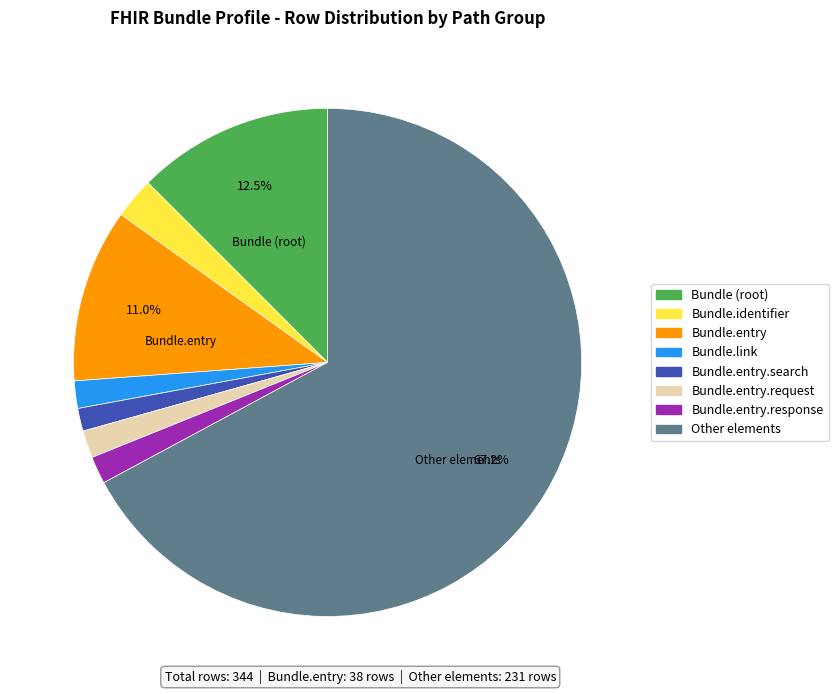

Is there any slice that represents more than half of the pie?

Yes